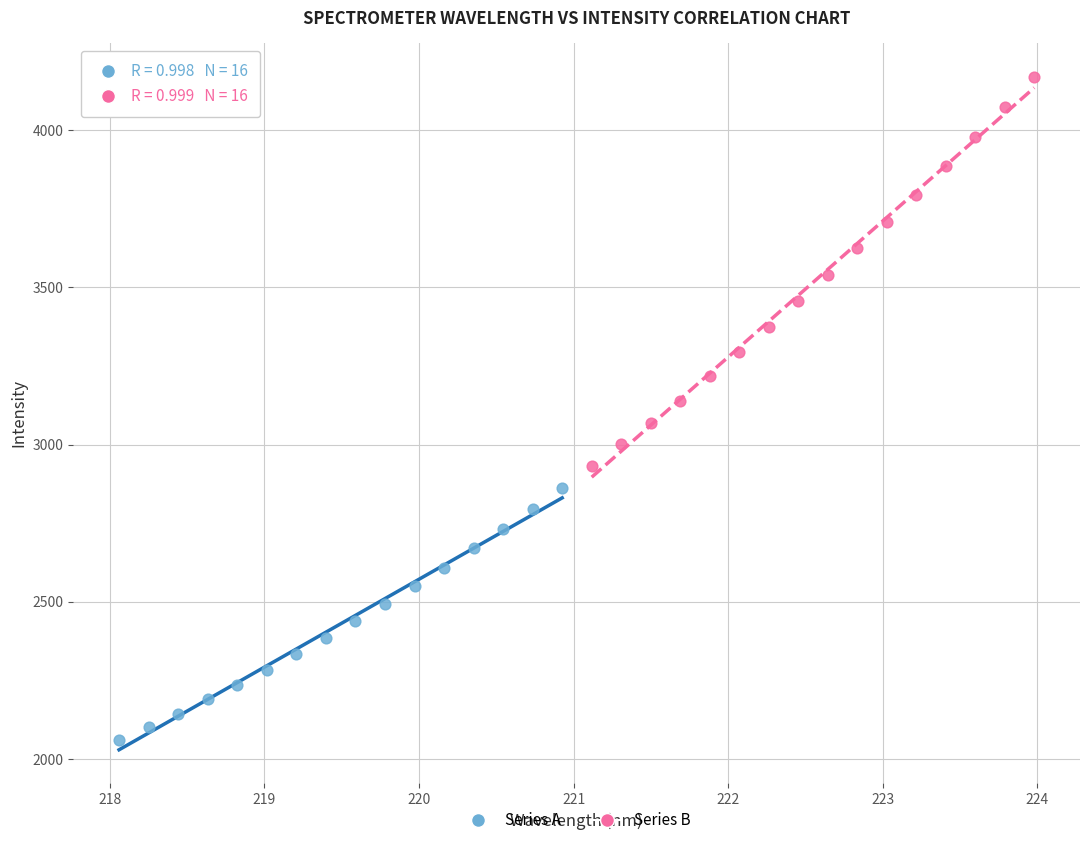

Which series reaches the minimum Y coordinate?

Series A